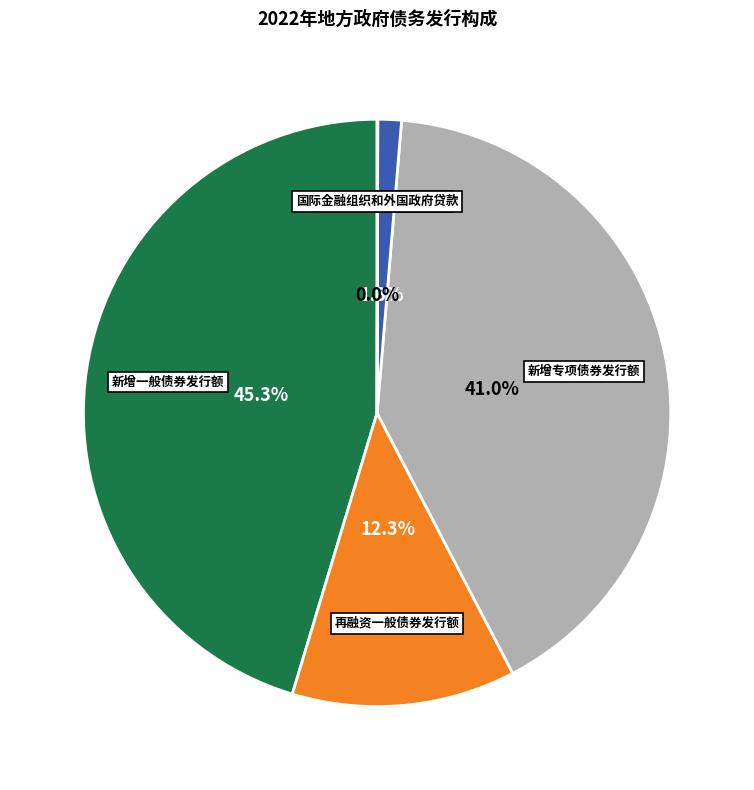

Which category has the biggest portion of the pie?

新增一般债券发行额